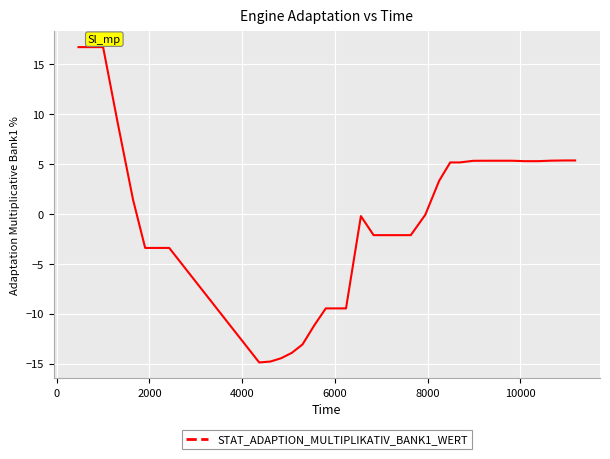

What is the difference between the maximum and minimum values?

31.6